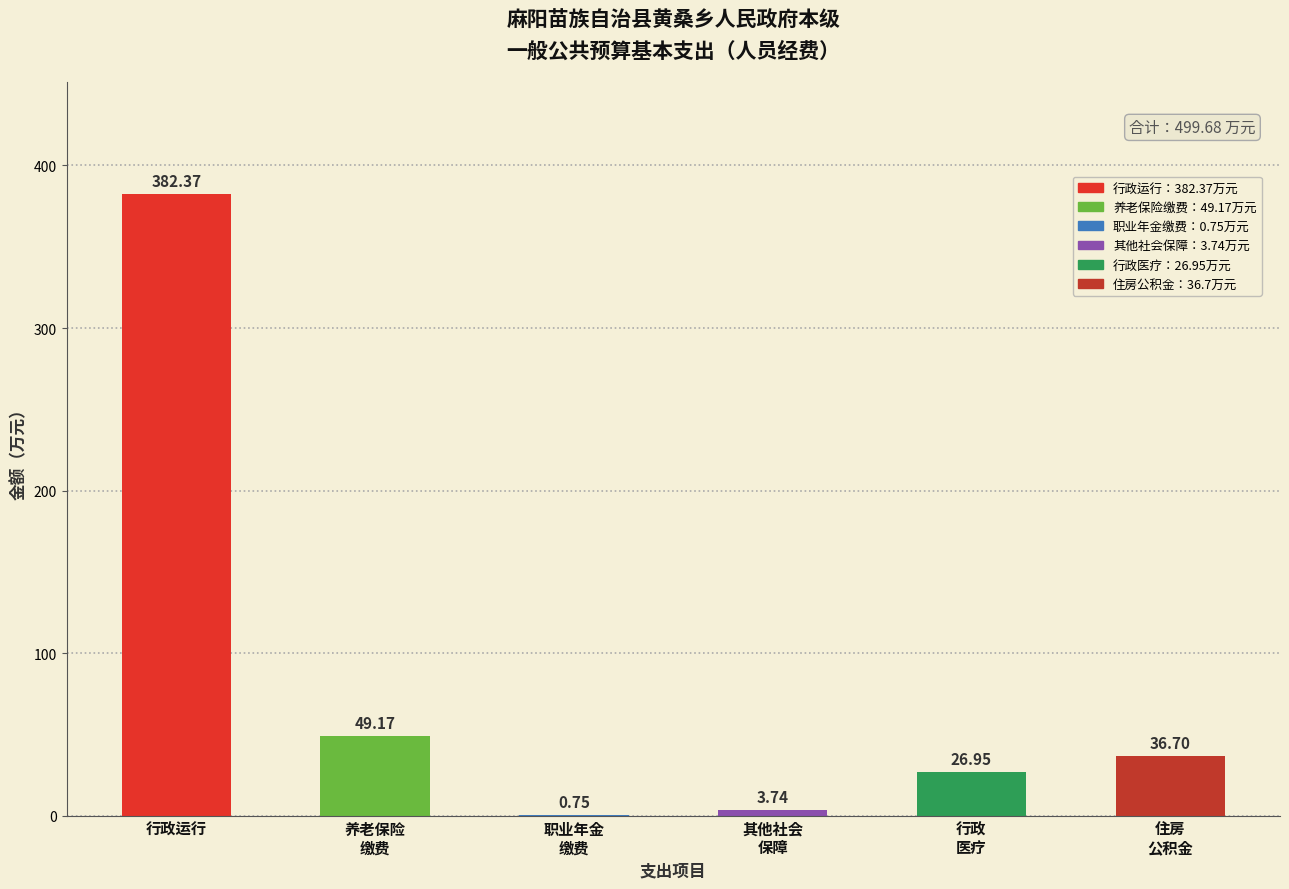

At which label is the value closest to 191?

养老保险
缴费